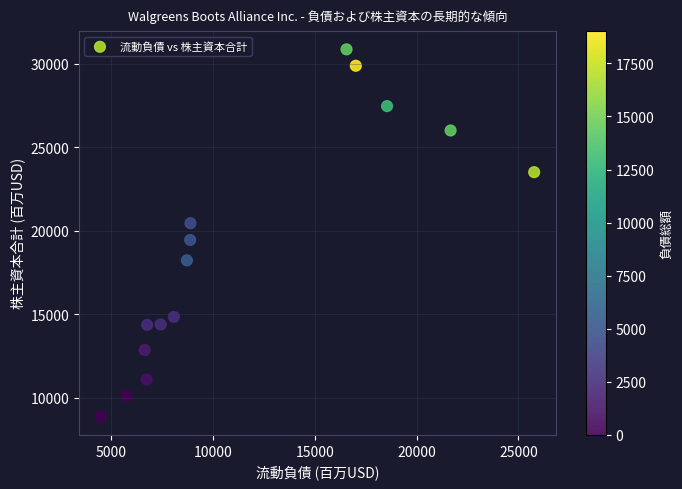

What is the range of Y values (max minus min)?

21971